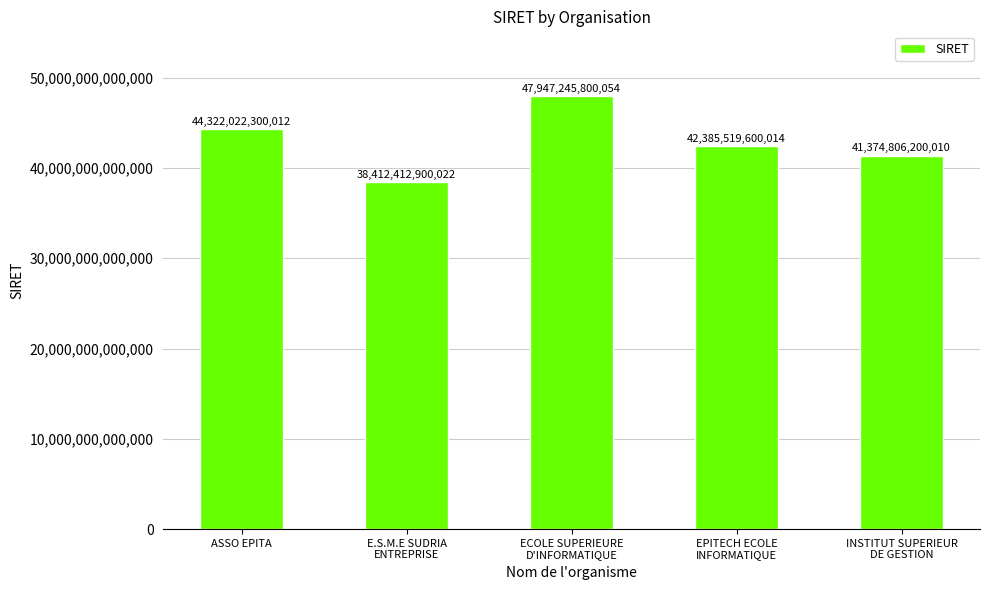

Approximately how many times larger is the value at ECOLE SUPERIEURE
D'INFORMATIQUE compared to ASSO EPITA?

1.1